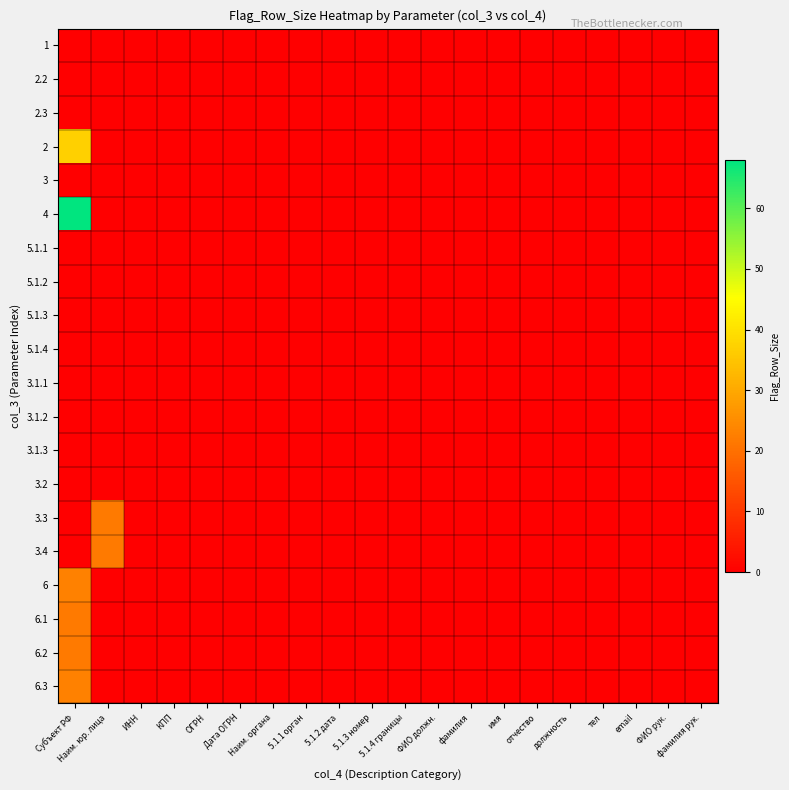

What is the greatest value displayed?

68